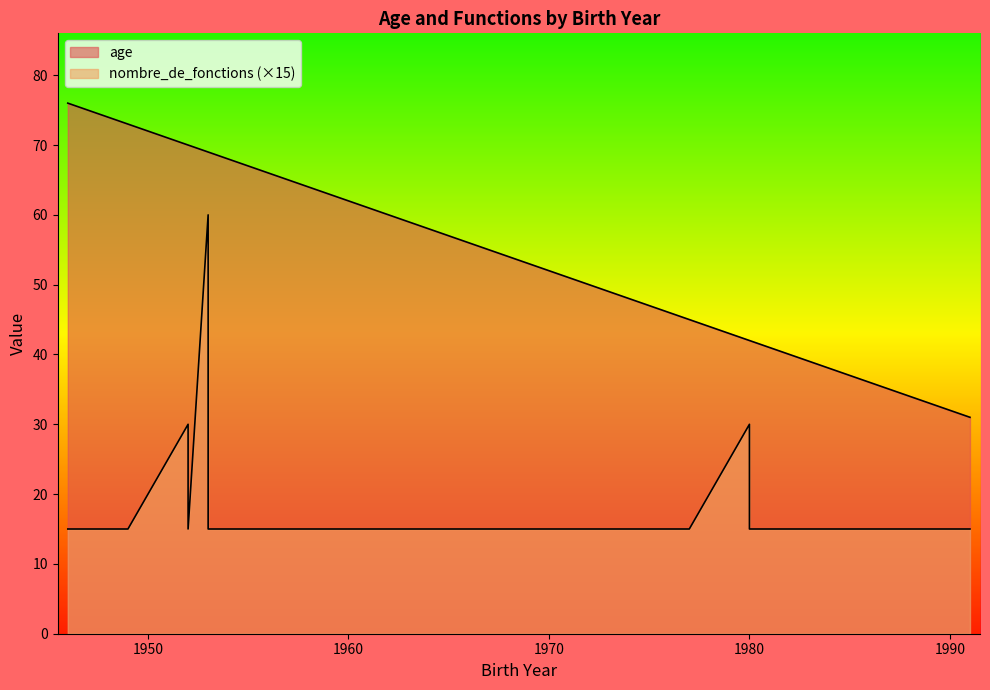

What are all the series names shown in the legend?

age, nombre_de_fonctions